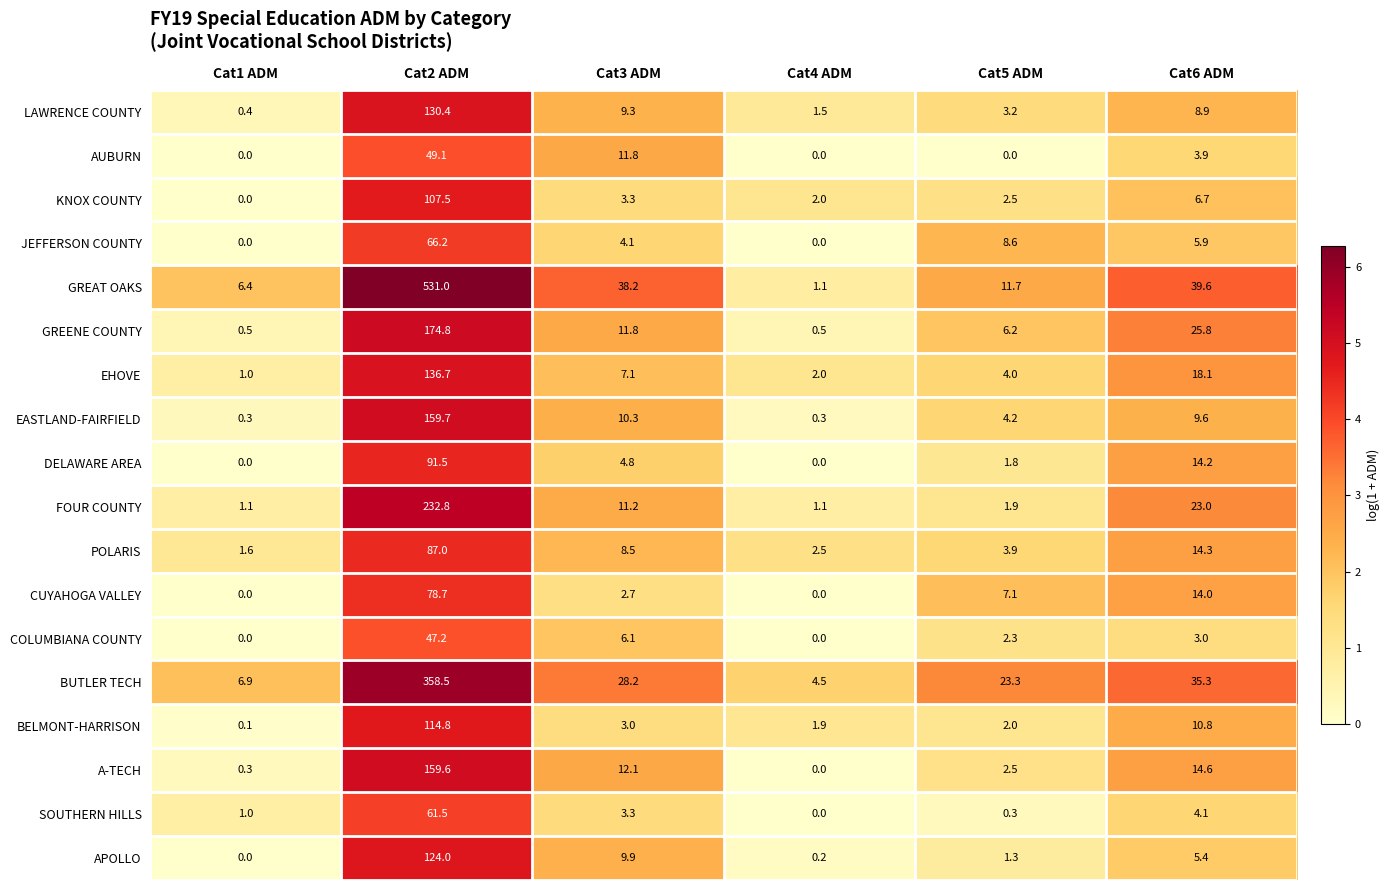

At which label does SOUTHERN HILLS reach its peak?

Cat2 ADM